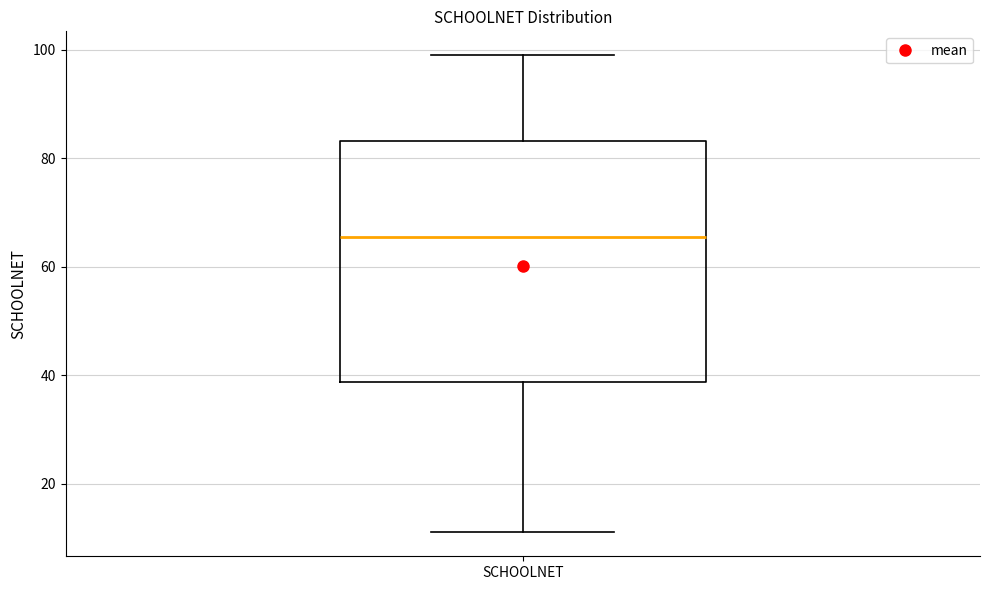

Where is the upper edge of the box for SCHOOLNET on the y-axis? The values are not printed on the chart, so give them approximately, as read against the axis.

84